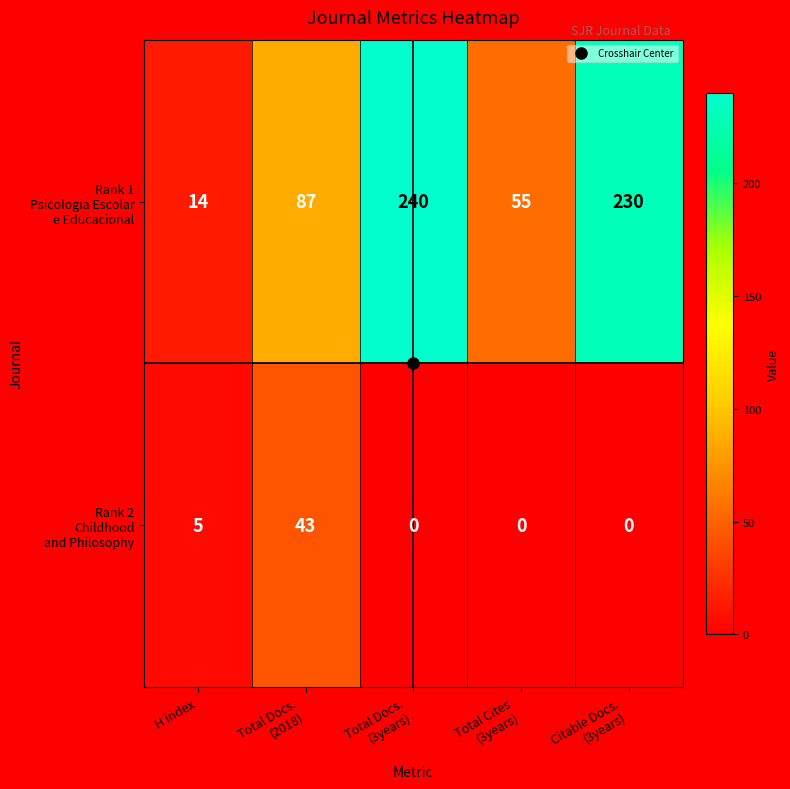

At how many categories does at least one series exceed 79?

3